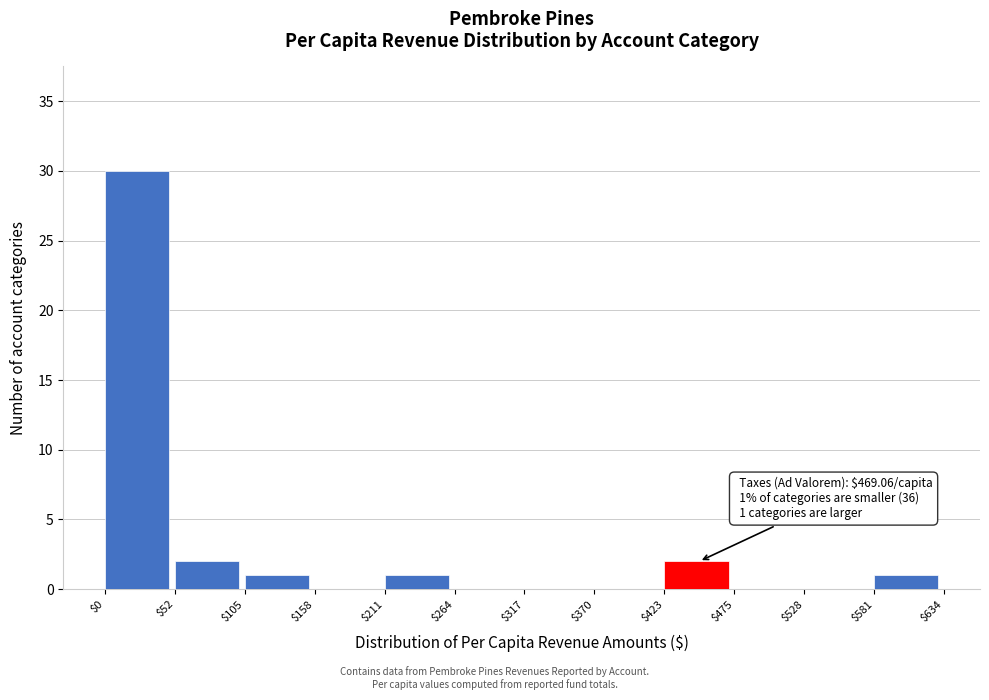

Over which range of the x-axis is the bar tallest?

$0 to $52